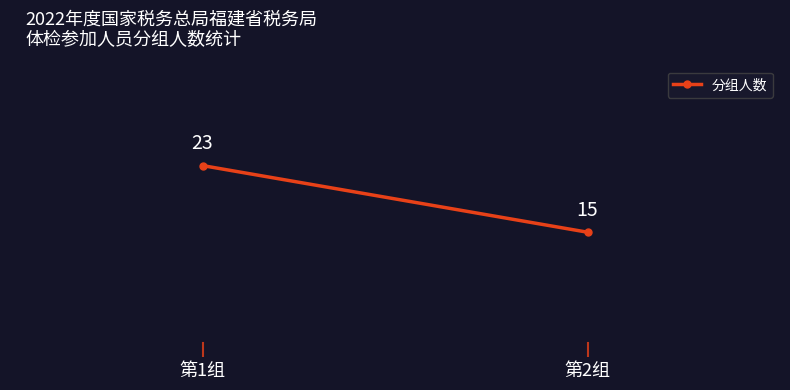

What is the minimum value shown in the chart?

15